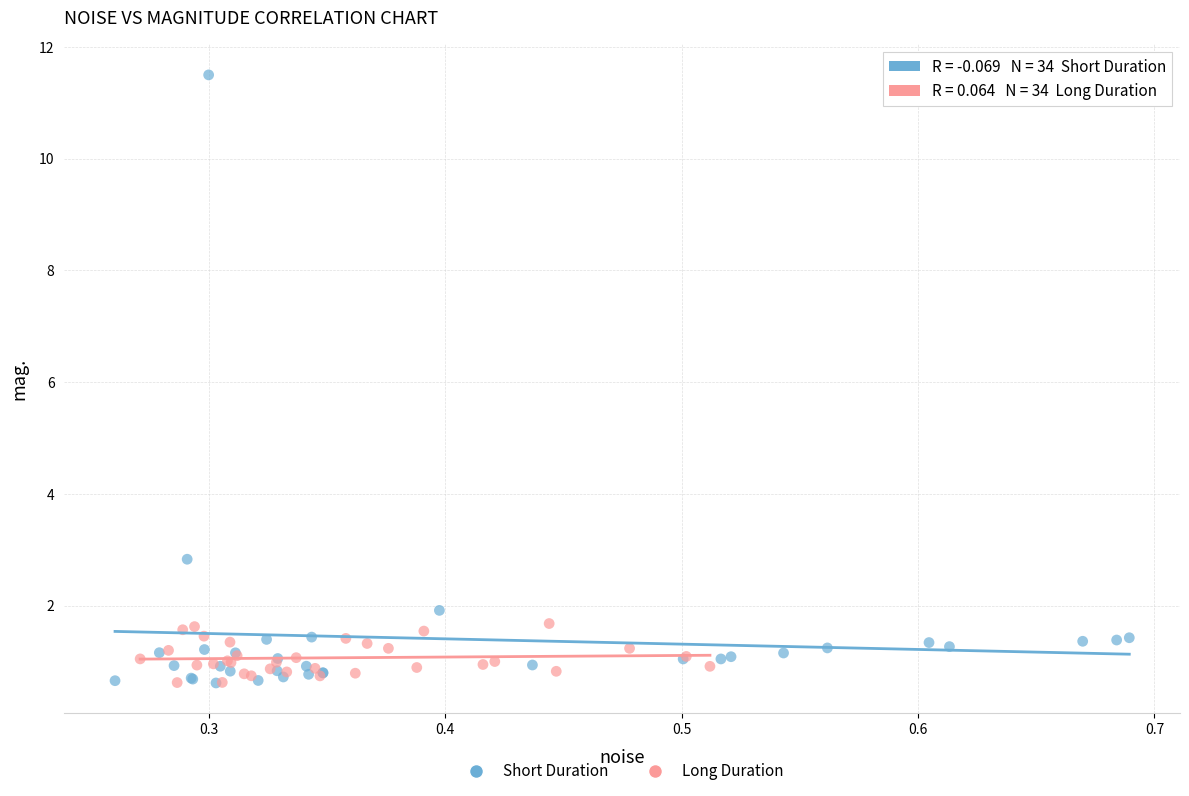

Which series contains the highest Y value?

Short Duration